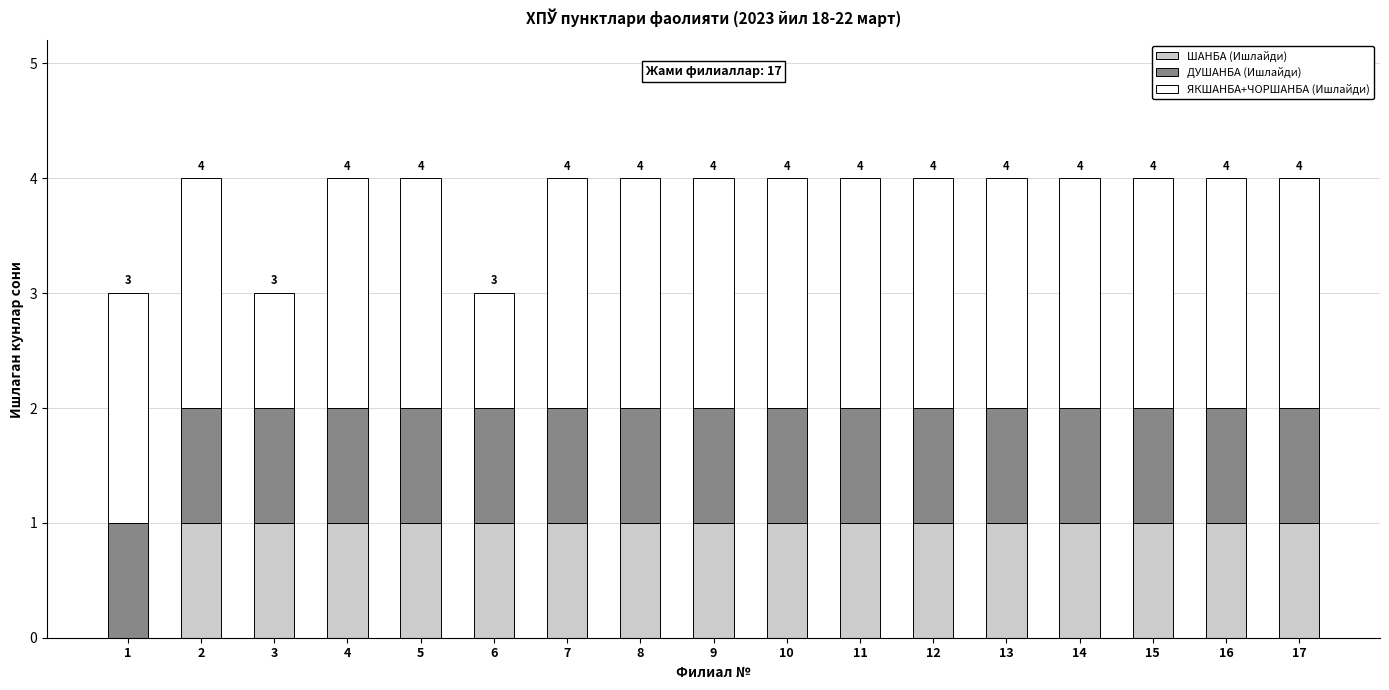

Is it true that ШАНБА (Ишлайди) equals 1 at 6?

True